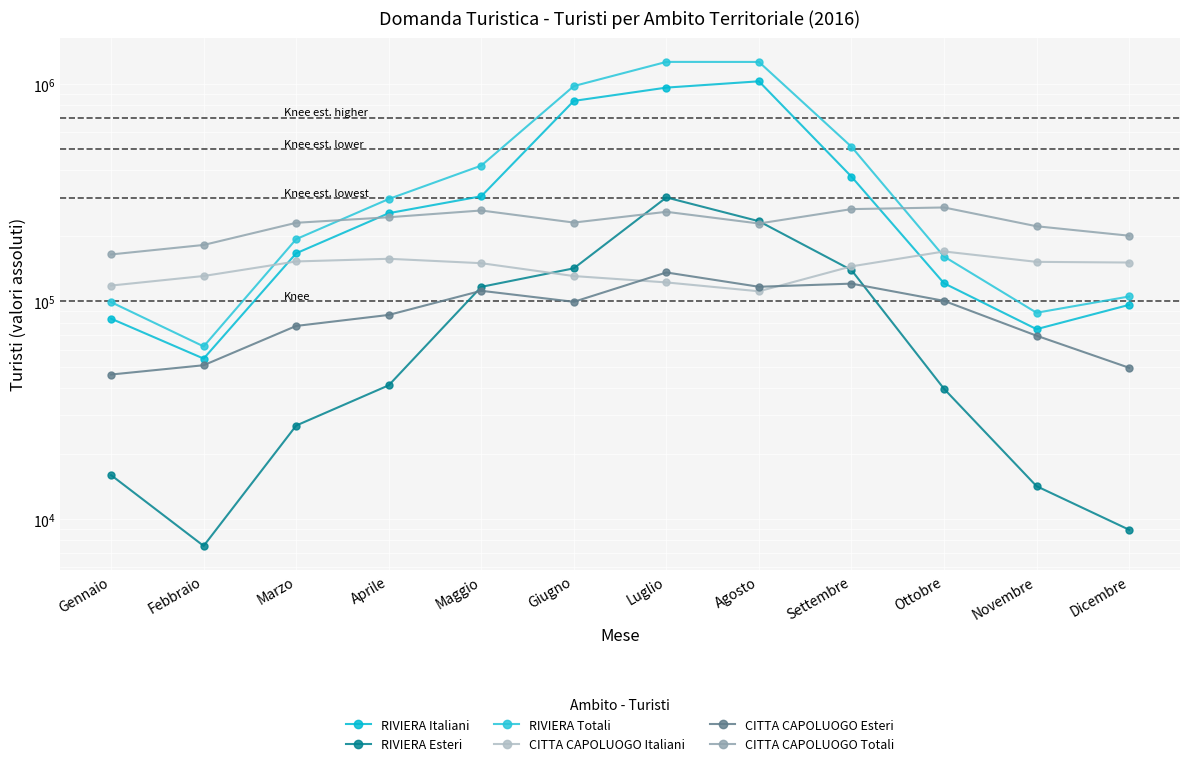

After their last crossing, which series has the higher values: RIVIERA Esteri or CITTA CAPOLUOGO Esteri?

CITTA CAPOLUOGO Esteri